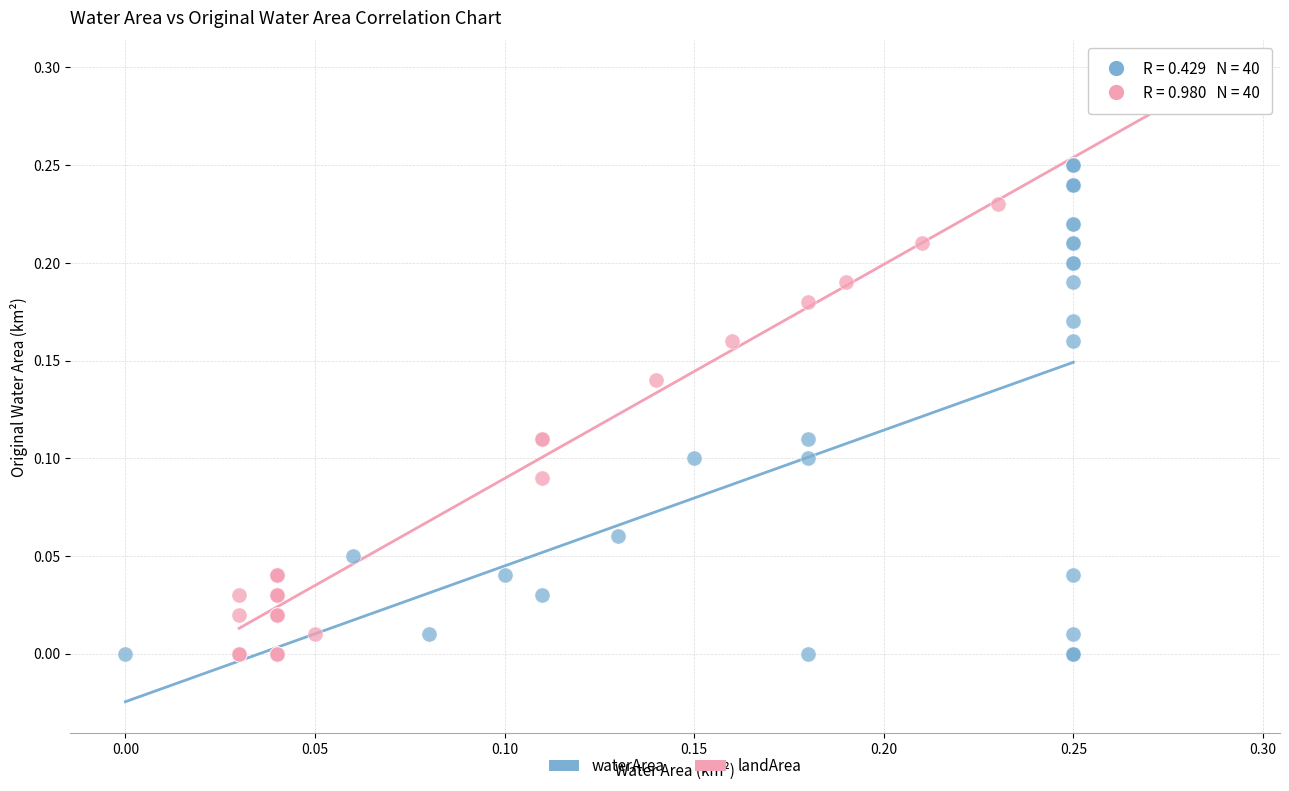

Which series has the widest spread of Y values?

landArea